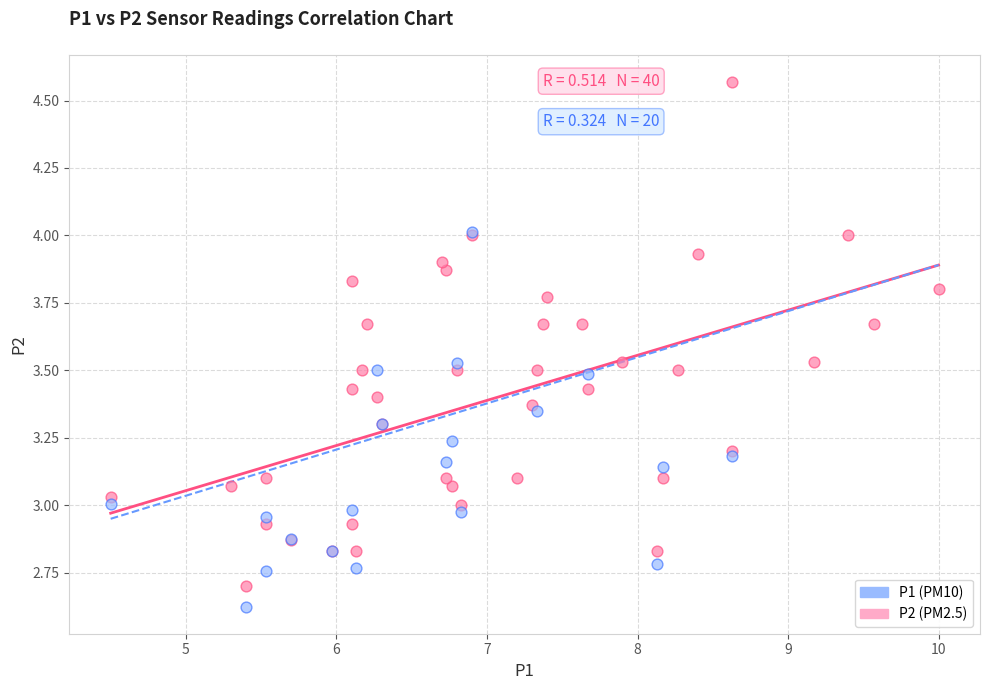

Which series reaches the maximum Y coordinate?

P2 (PM2.5)